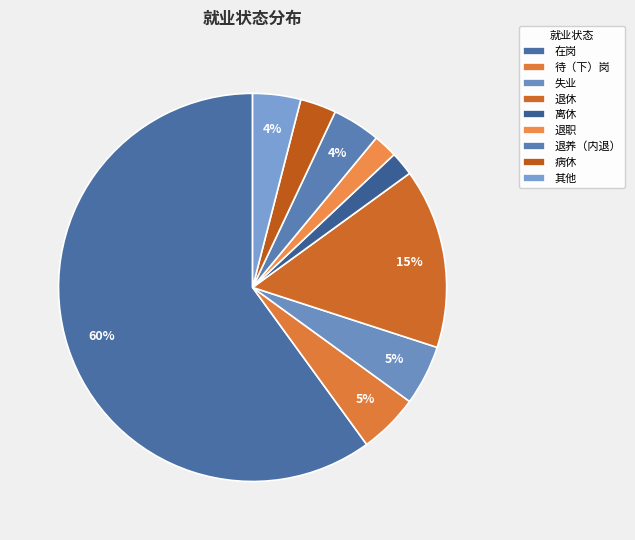

What is the total percentage of 离休 and 病休?

5.0%